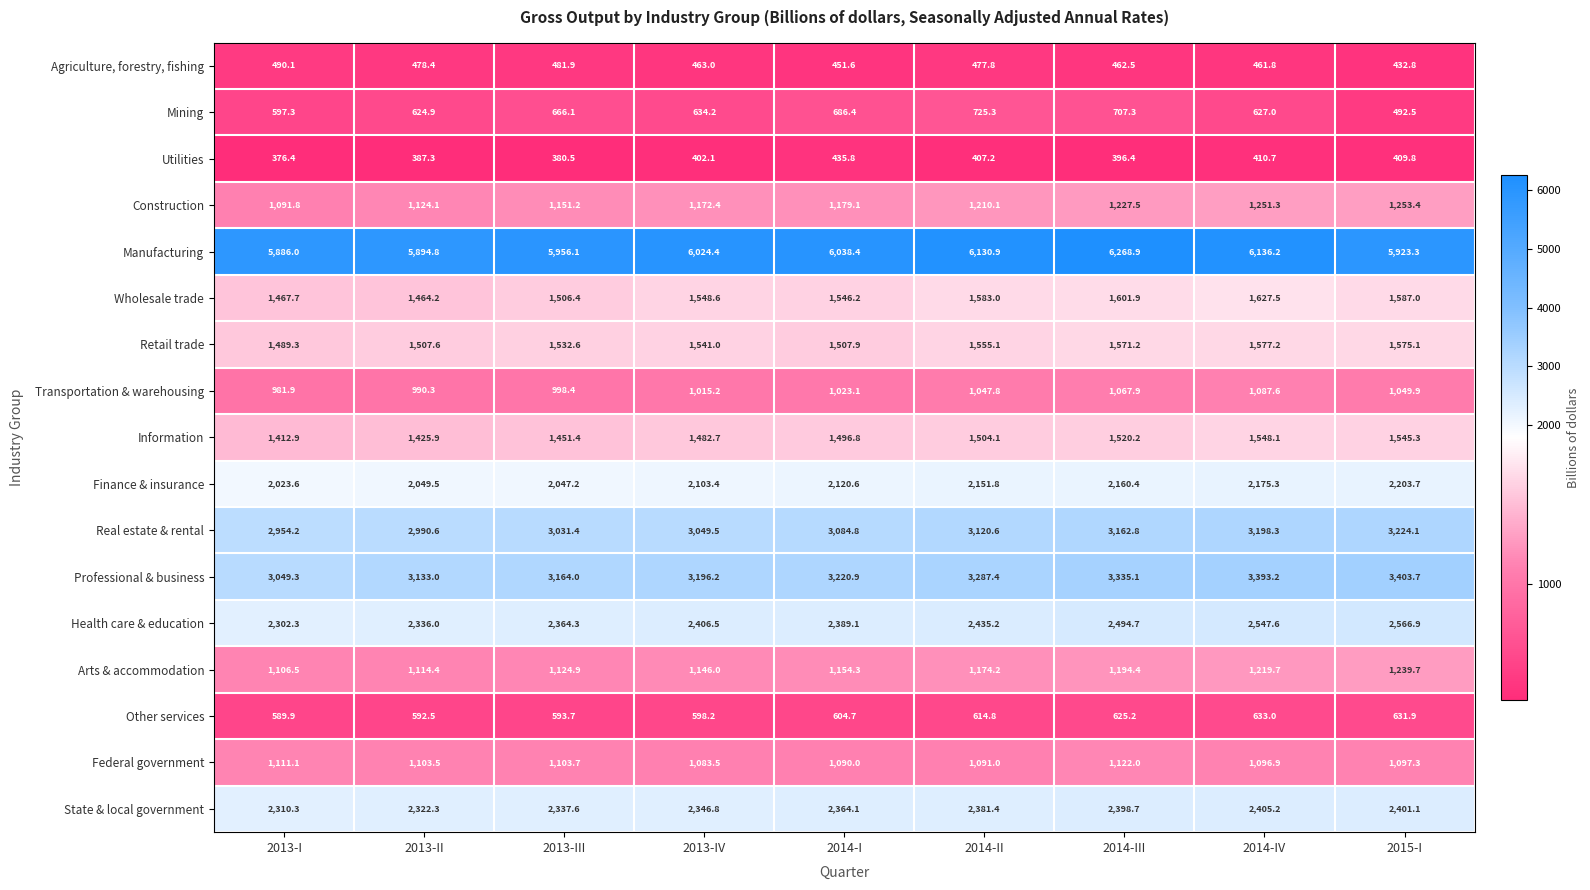

At which label is Health care & education closest to 2434?

2014-II